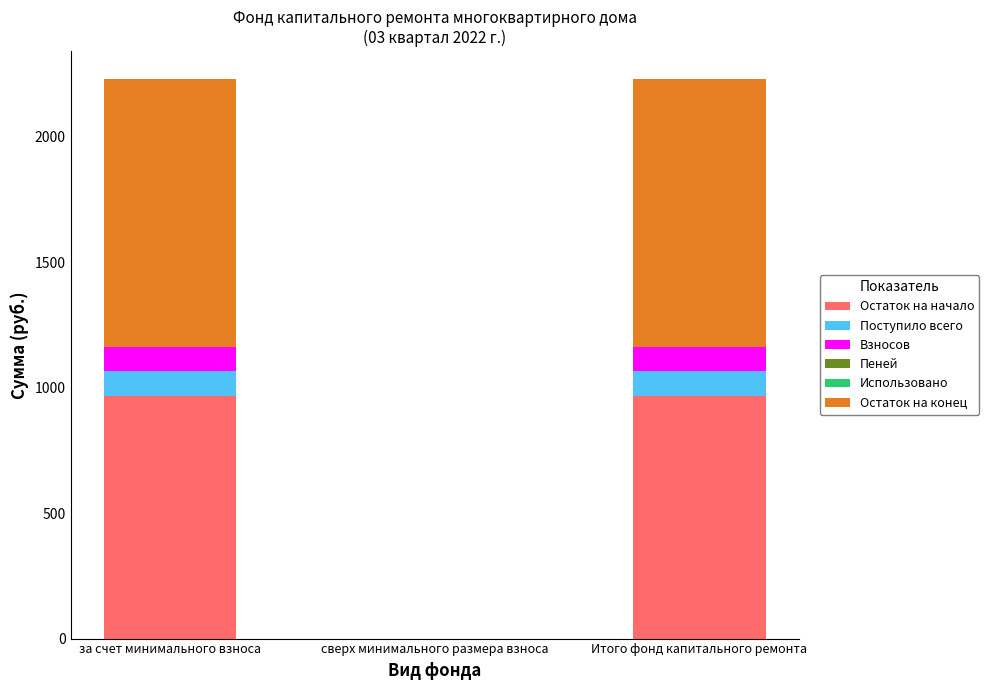

What is the maximum value for Остаток на начало?

968.2